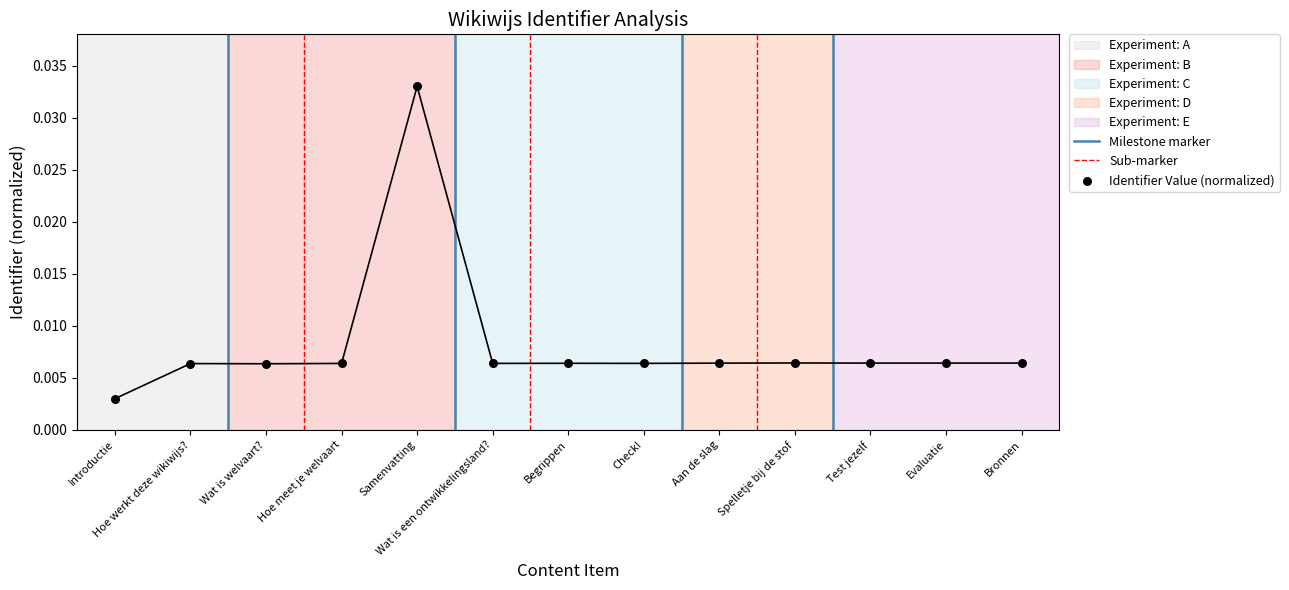

Between Hoe werkt deze wikiwijs? and Test jezelf, which is larger?

Test jezelf